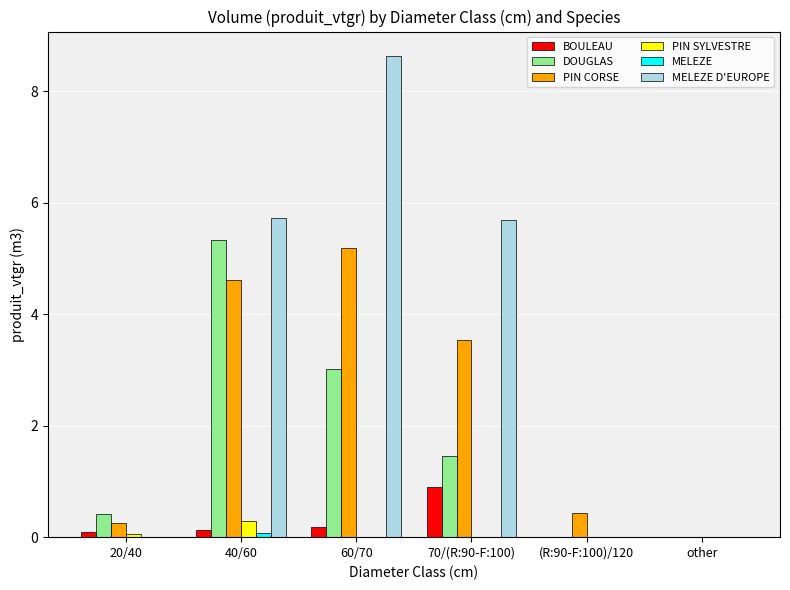

What is the highest value of the PIN SYLVESTRE series?

0.3